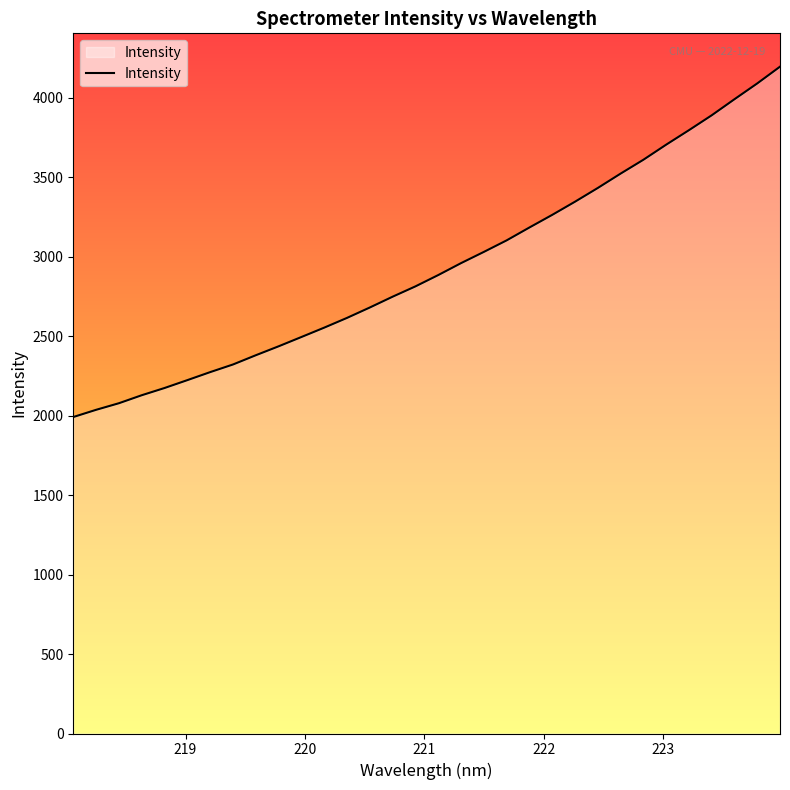

What is the maximum value shown in the chart?

4195.5